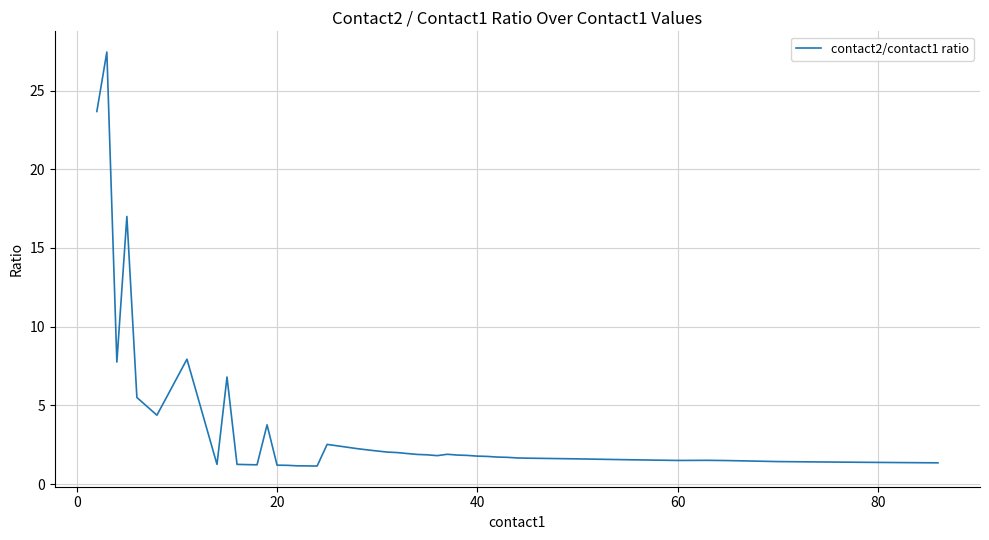

What is the maximum value shown in the chart?

27.4